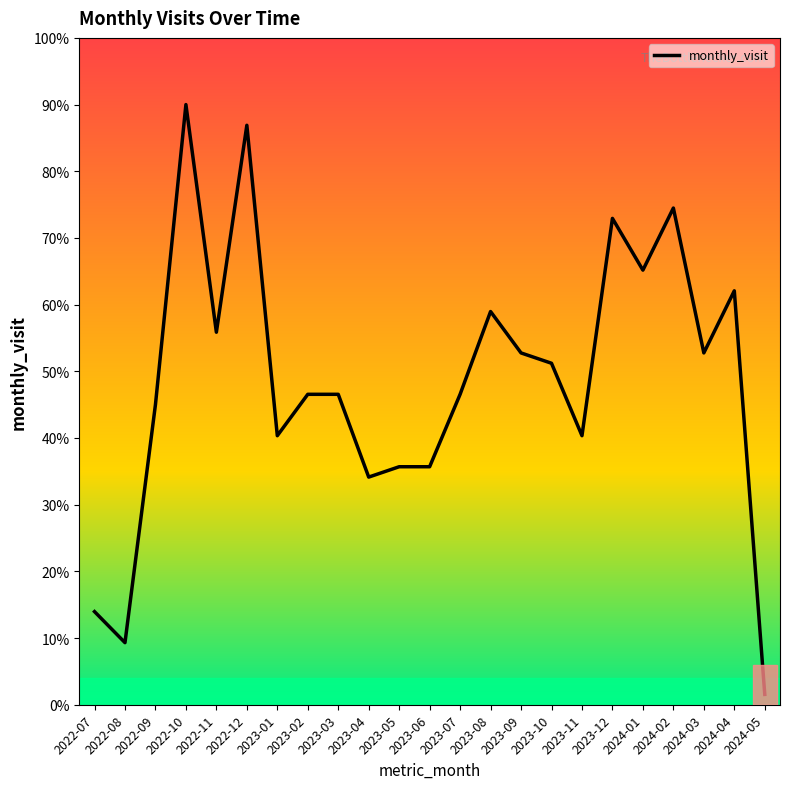

What position from the left is 2023-03?

9